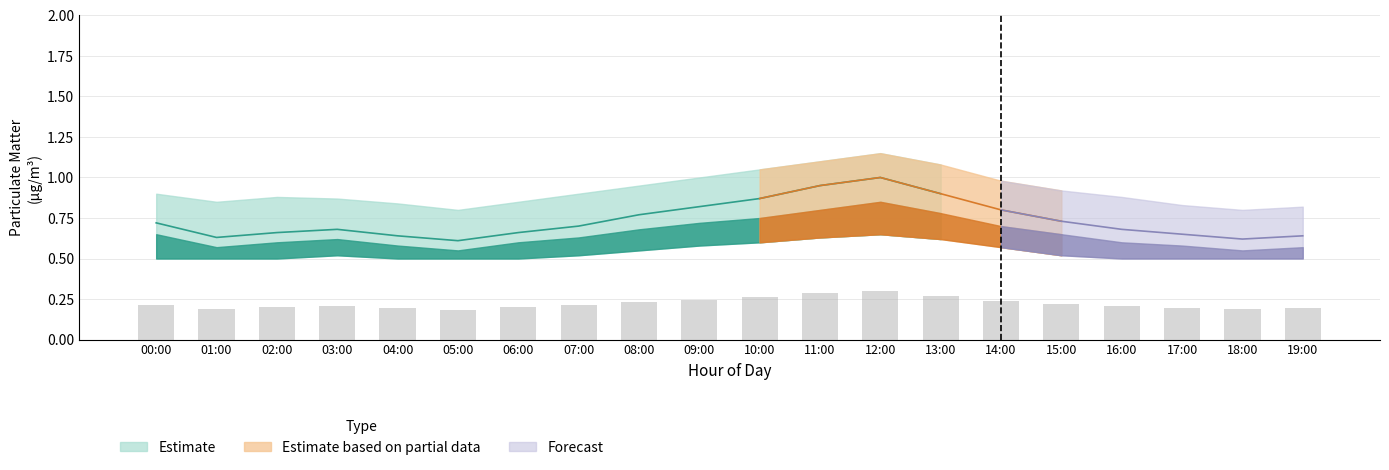

What is the difference between the P2_upper values at 05:00 and 14:00?

0.2